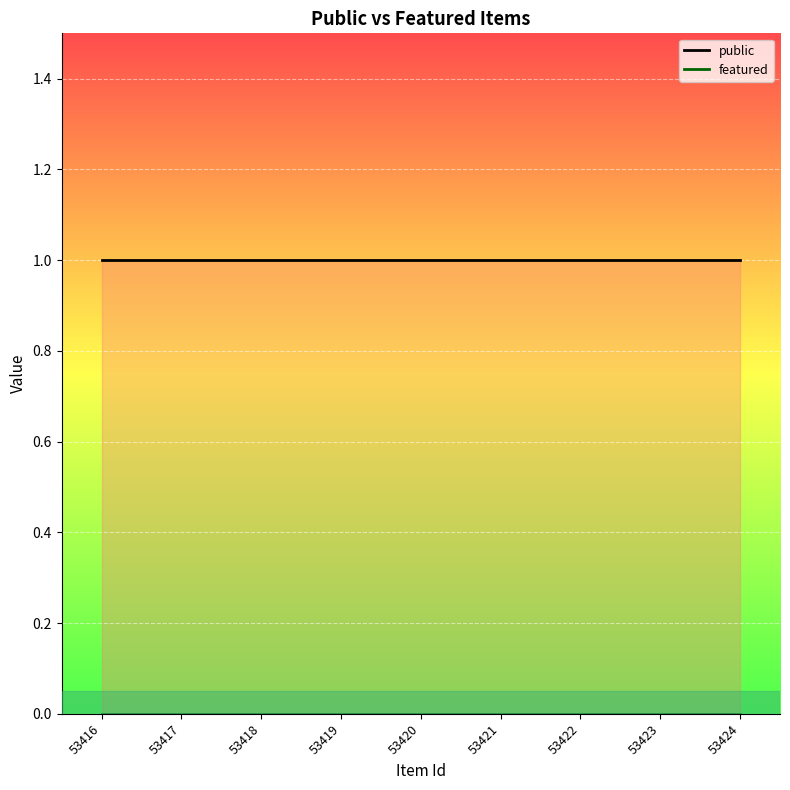

How many distinct data groups are displayed?

2